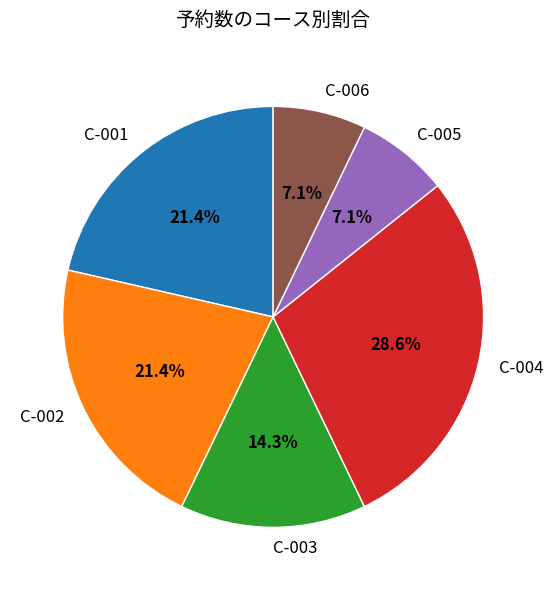

Do C-006 and C-001 together represent more than half of the pie?

No